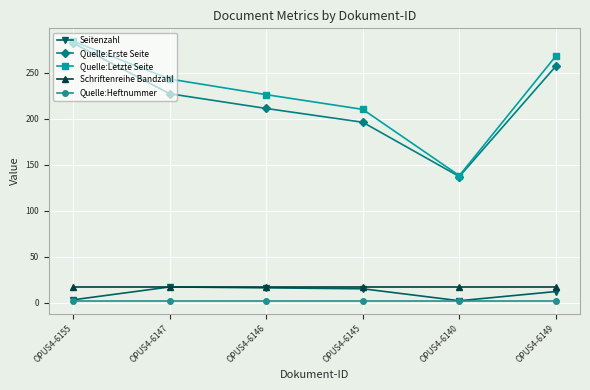

The value of Quelle:Erste Seite at OPUS4-6145 is 305. True or false?

False